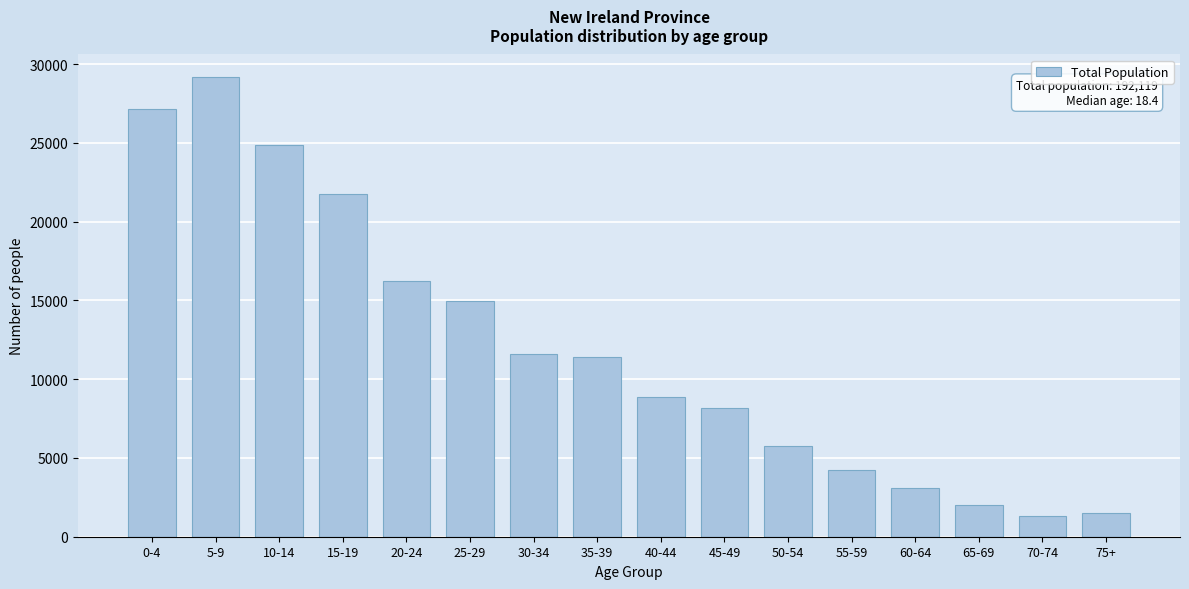

Reading right to left, list all the values displayed in this chart.

75+=1499	70-74=1311	65-69=2012	60-64=3071	55-59=4256	50-54=5779	45-49=8144	40-44=8900	35-39=11422	30-34=11626	25-29=14955	20-24=16221	15-19=21771	10-14=24840	5-9=29160	0-4=27152